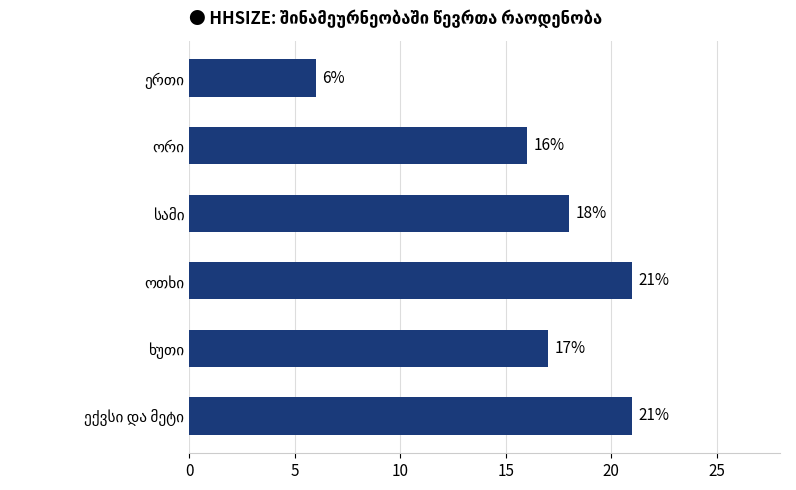

Reading top to bottom, extract all data points from this chart.

6	16	18	21	17	21